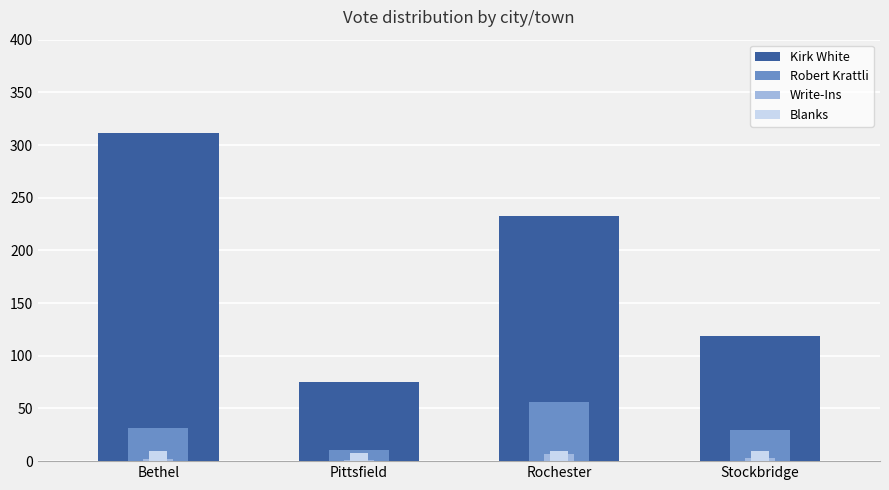

Reading right to left, extract all data points from this chart.

Kirk White: Stockbridge=119	Rochester=233	Pittsfield=75	Bethel=311
Robert Krattli: Stockbridge=30	Rochester=56	Pittsfield=11	Bethel=31
Write-Ins: Stockbridge=3	Rochester=7	Pittsfield=1	Bethel=2
Blanks: Stockbridge=10	Rochester=10	Pittsfield=8	Bethel=10